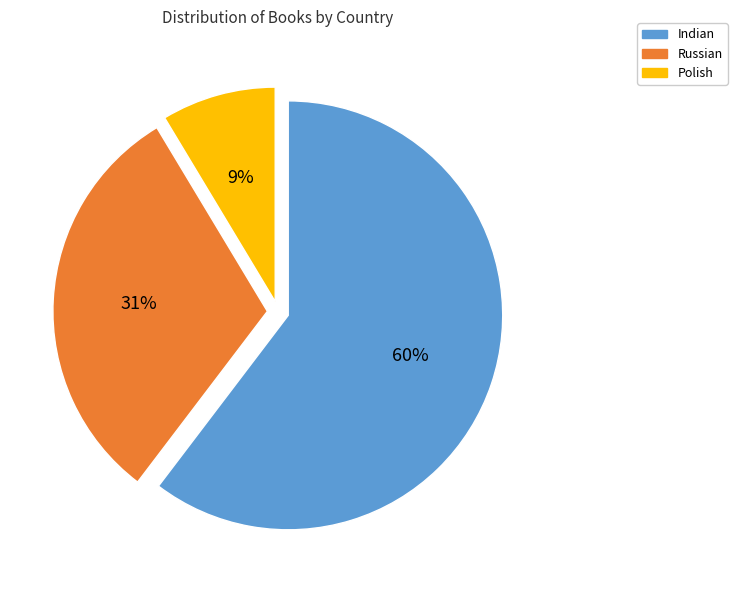

To the nearest percent, what is the average slice percentage?

33%